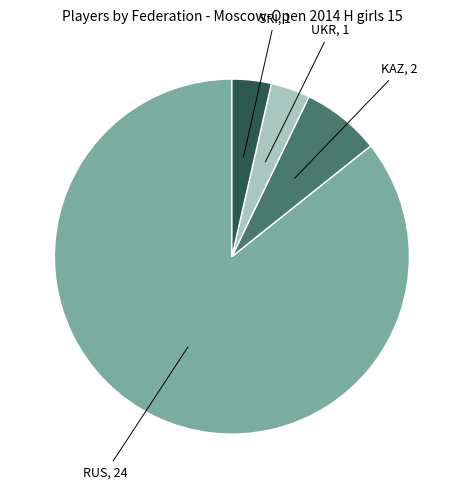

Rank the categories by value from highest to lowest.

RUS, KAZ, UKR, SRI